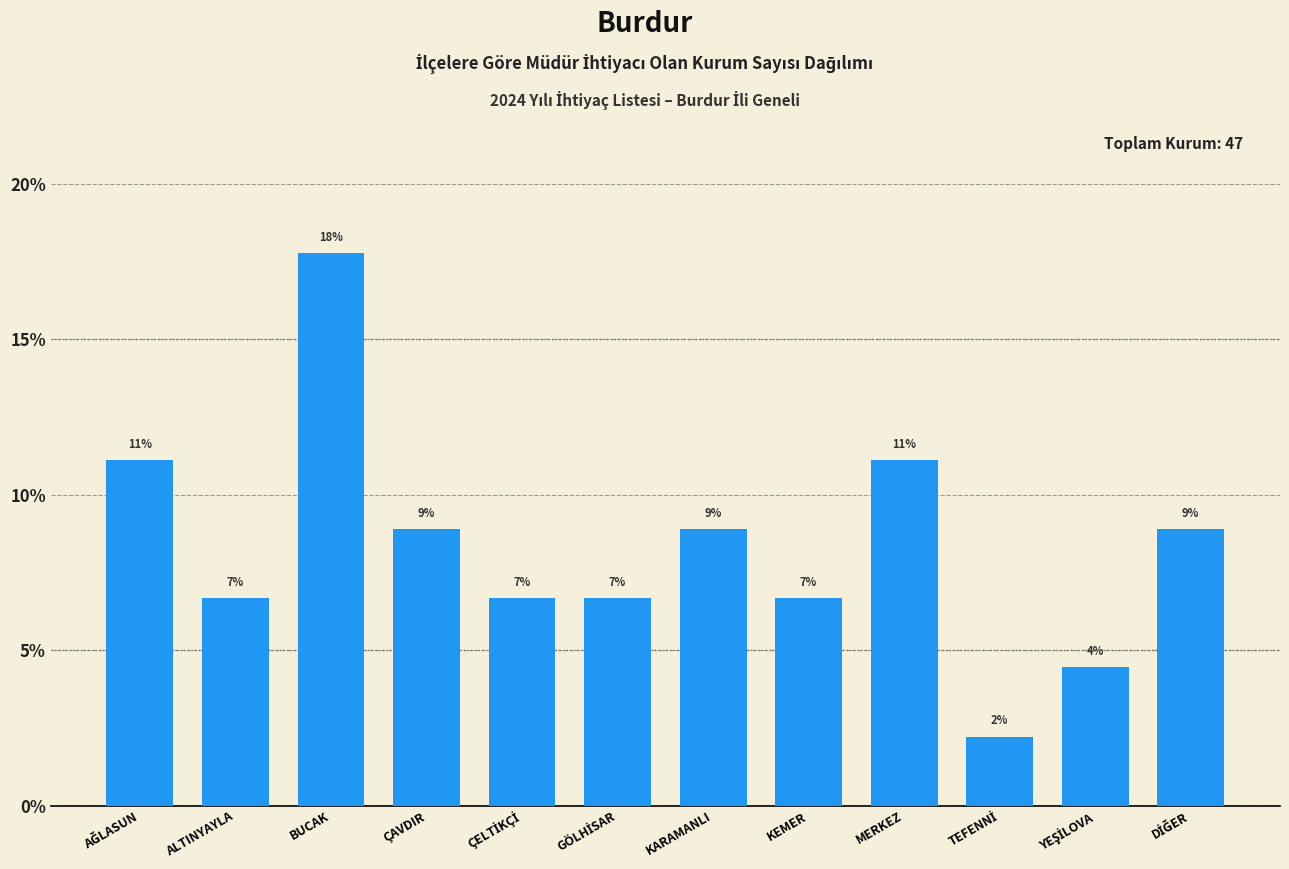

How many bars are there in total?

12